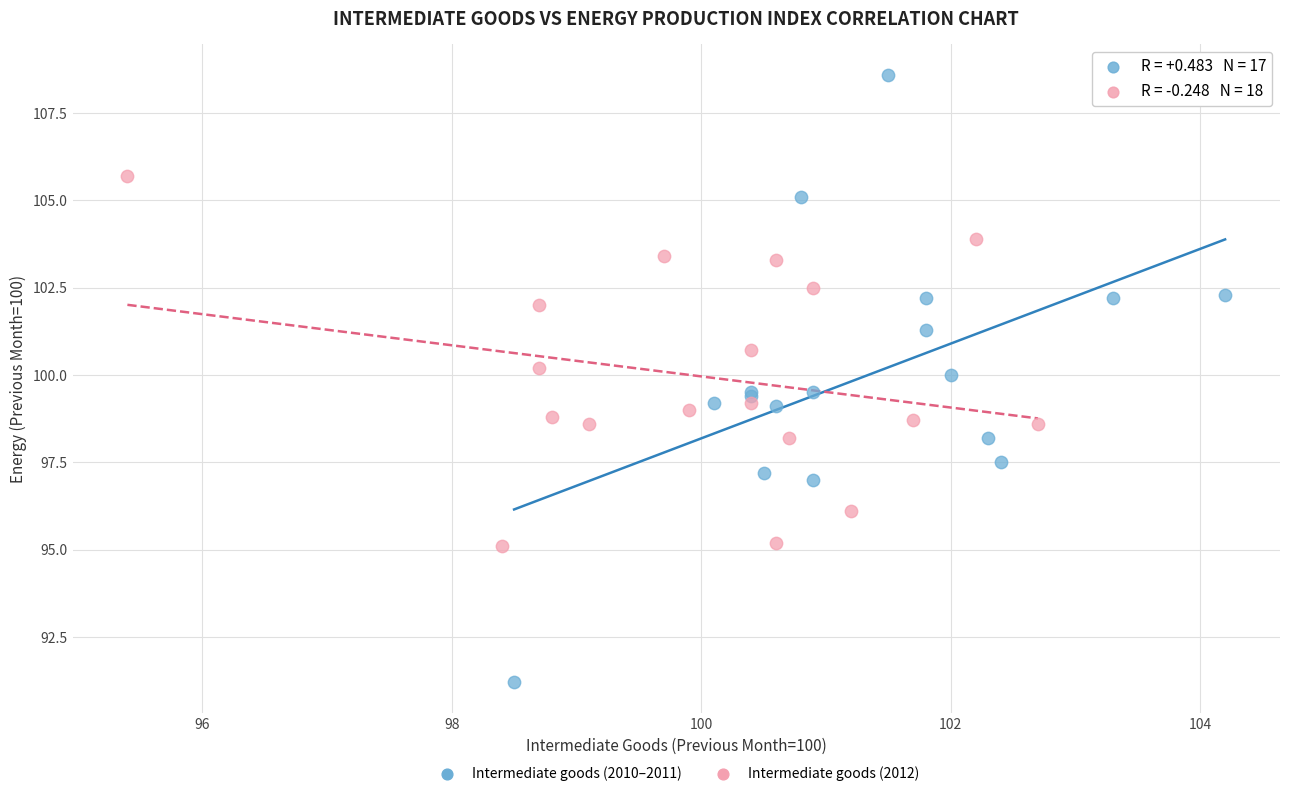

Which series reaches the maximum Y coordinate?

Intermediate goods (2010–2011)